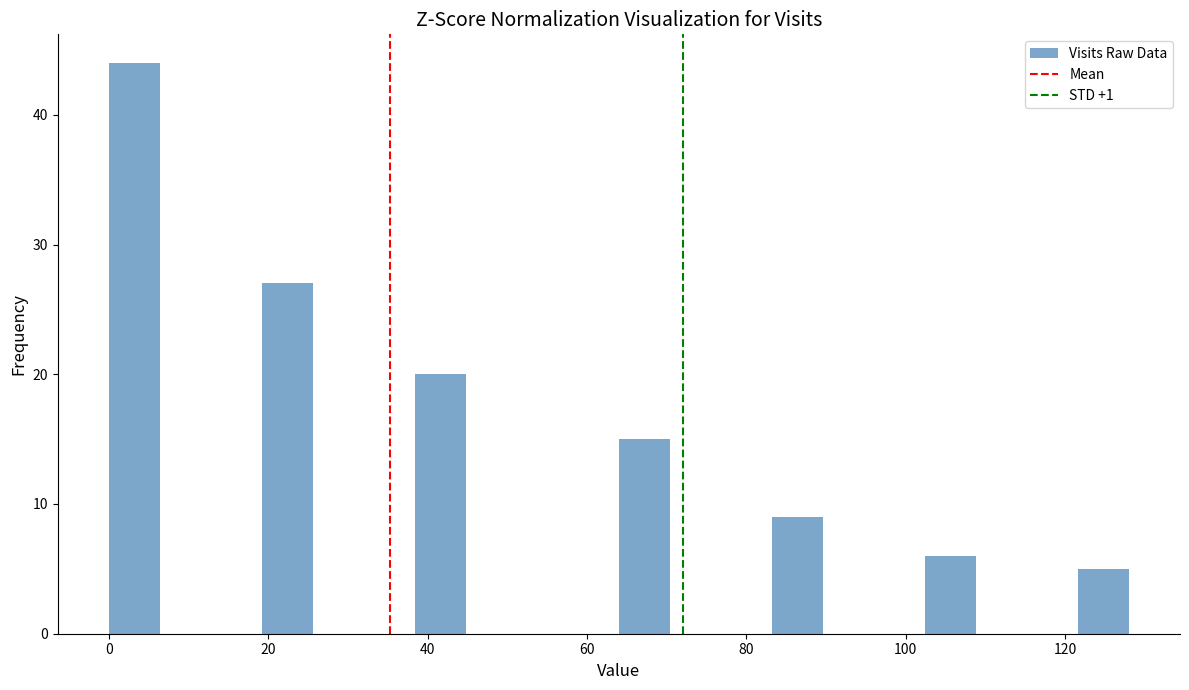

Around what value on the x-axis is the tallest bar? Give the approximate position of its centre, as read against the axis.

4